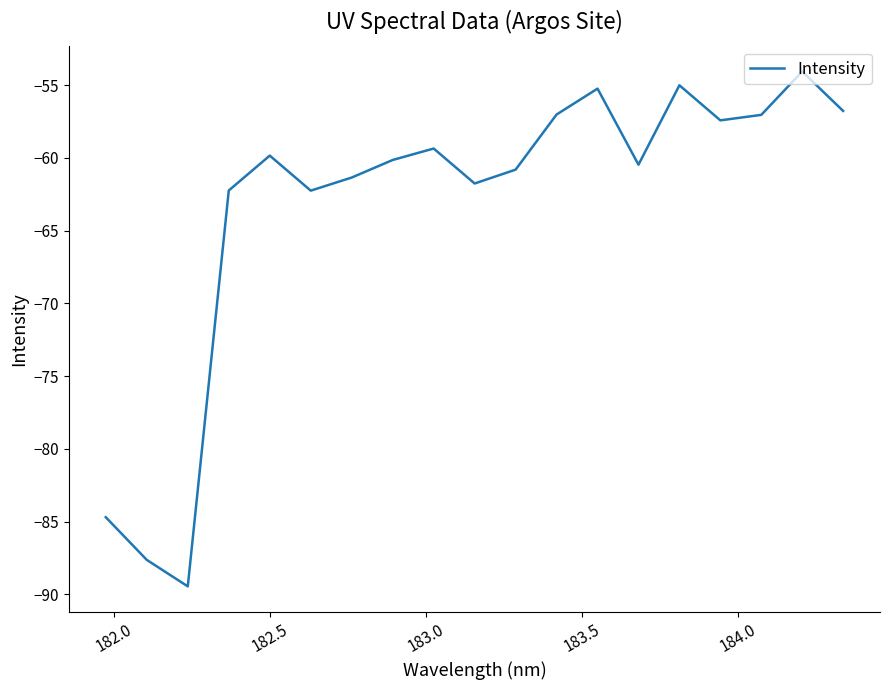

What is the greatest value displayed?

-54.1